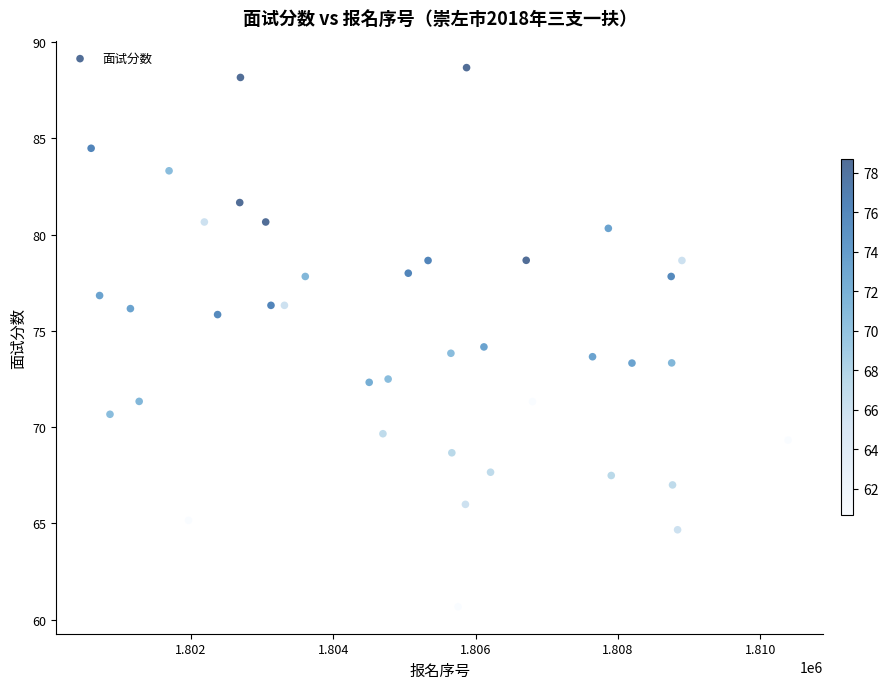

What is the range of X values (max minus min)?

9793.0